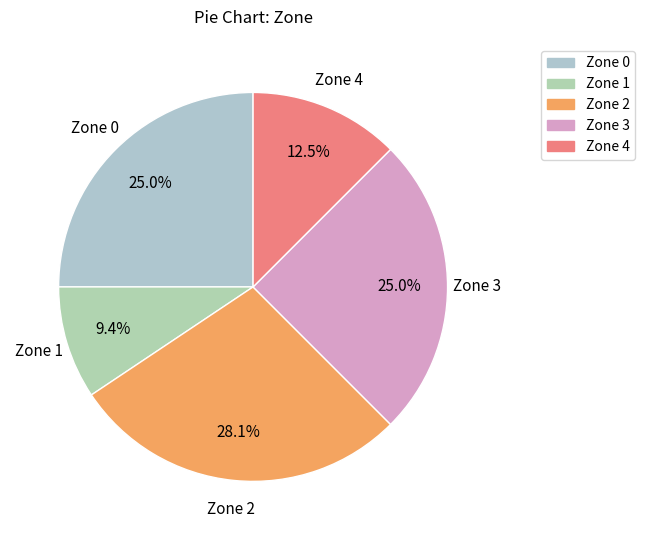

How much of the chart is everything except Zone 4?

87.5%